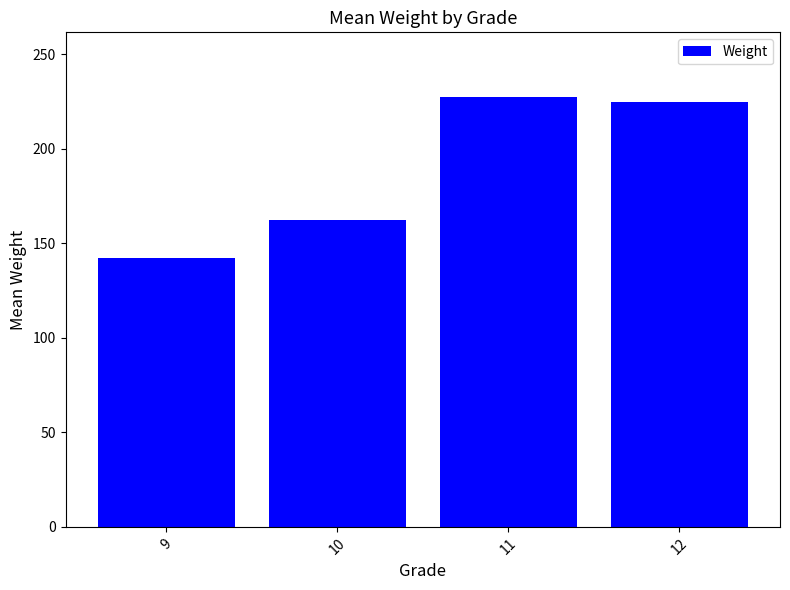

Reading left to right, transcribe all the data shown in this chart.

9=142.5	10=162.6	11=227.5	12=225.0